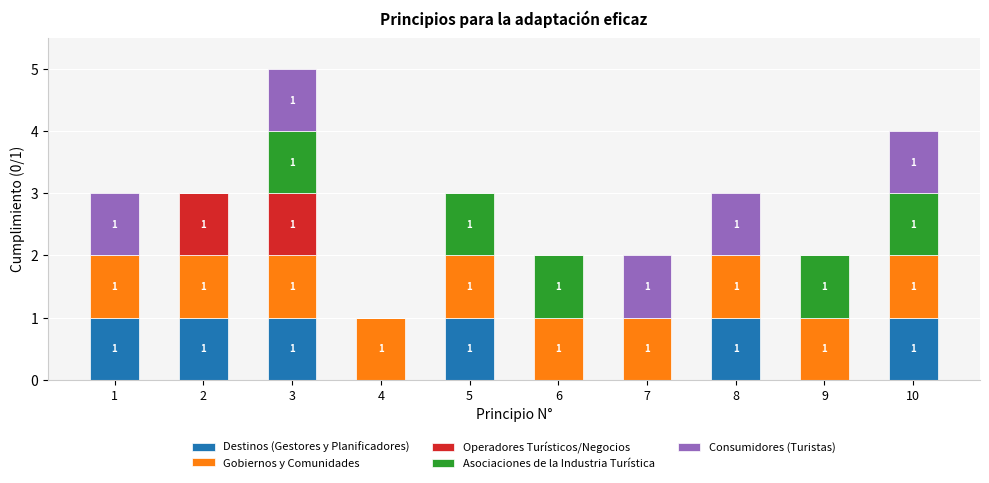

Reading left to right, what are the values for Destinos (Gestores y Planificadores)?

1=1	2=1	3=1	4=0	5=1	6=0	7=0	8=1	9=0	10=1